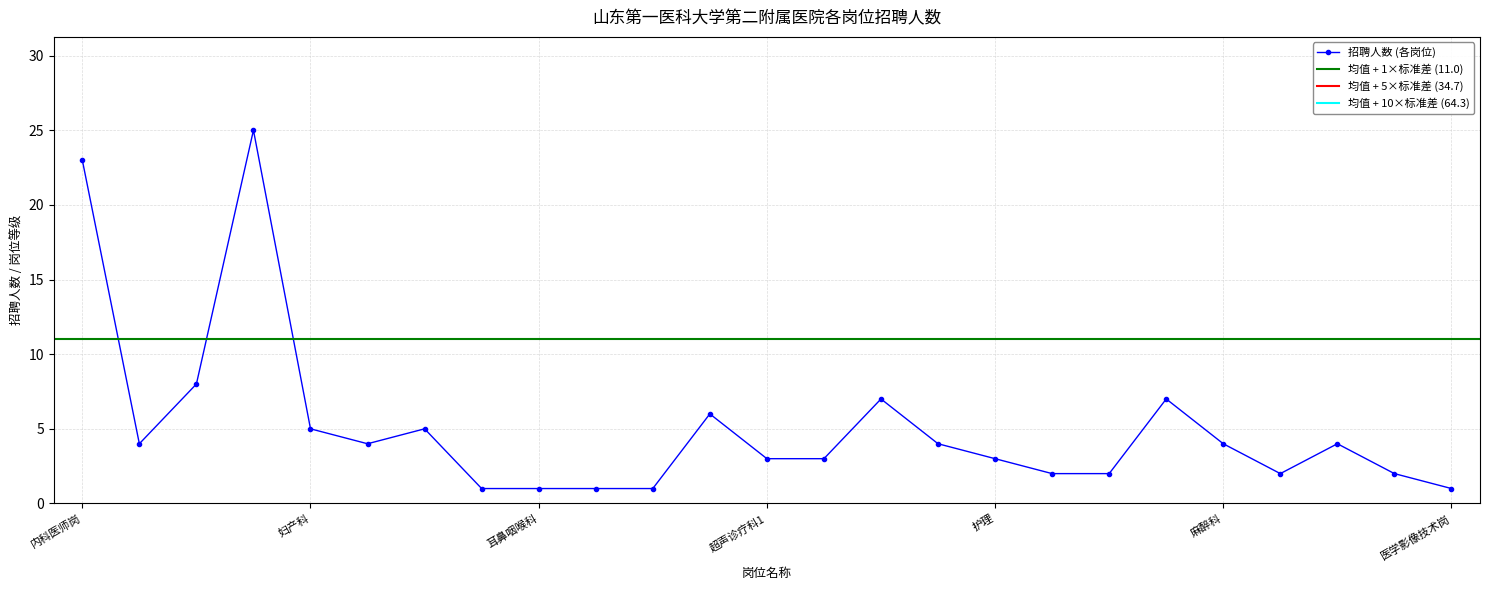

Reading right to left, list all the values displayed in this chart.

医学影像技术岗=1	心脏超声科=2	超声诊疗科=4	疼痛科=2	麻醉科=4	急诊医学科=7	烧伤整形科=2	心外科=2	护理=3	医学检验科=4	药学部=7	病理科=3	超声诊疗科1=3	医学影像科=6	康复医学科=1	皮肤科=1	耳鼻咽喉科=1	眼科=1	口腔医学科=5	儿科岗位=4	妇产科=5	外科医师岗=25	肿瘤科=8	神经内科=4	内科医师岗=23